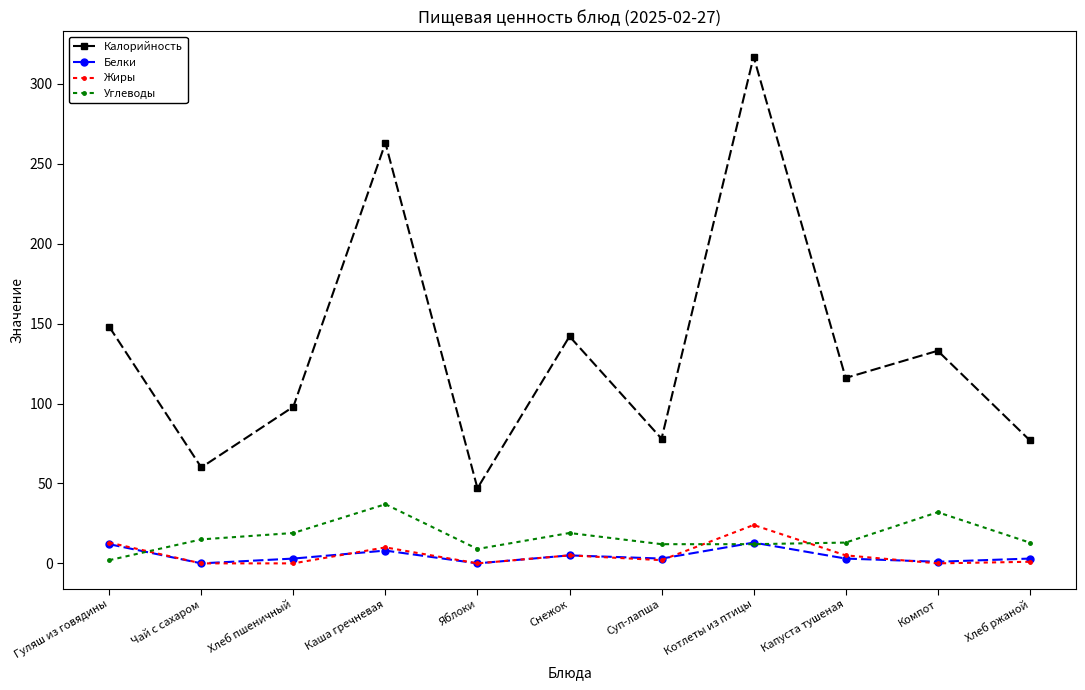

At which label does Калорийность first exceed 116?

Гуляш из говядины